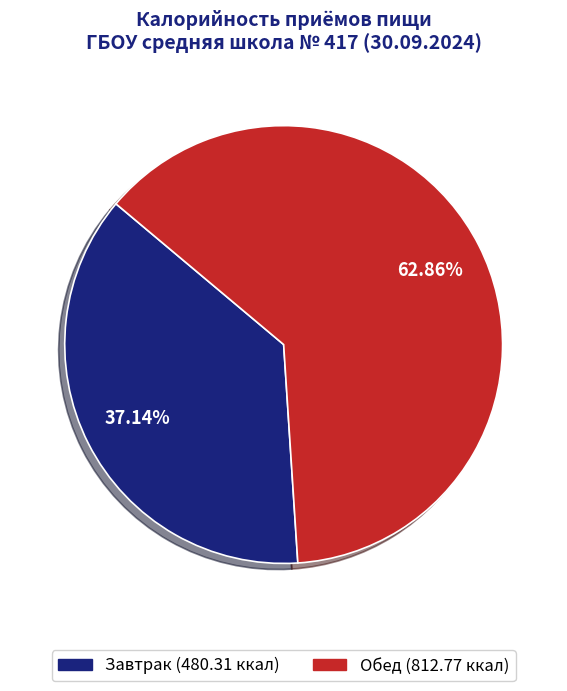

What is the largest slice in the pie chart?

Обед